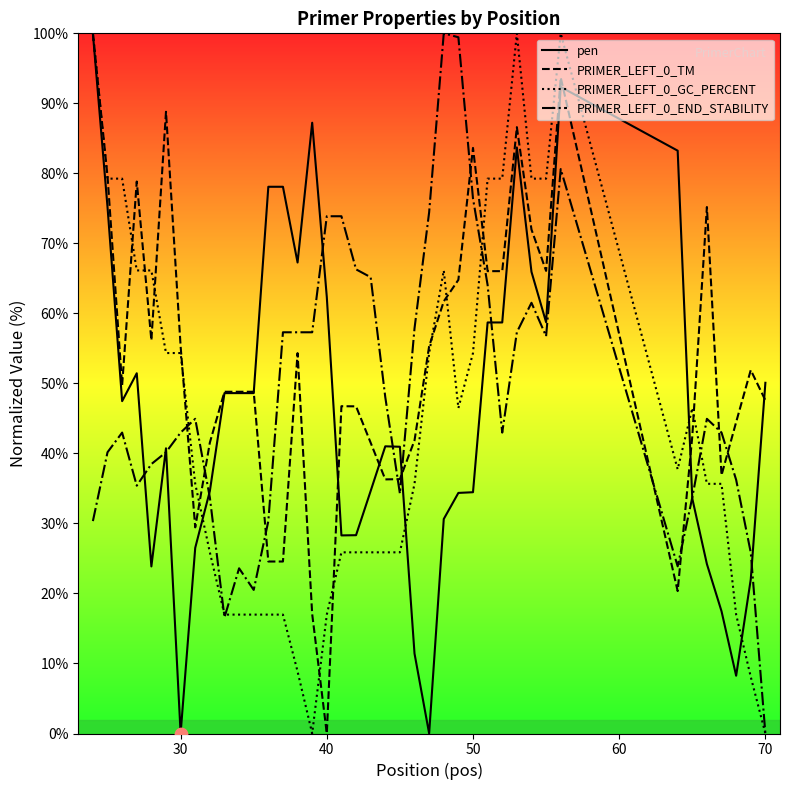

Which series reaches the minimum Y coordinate?

pen